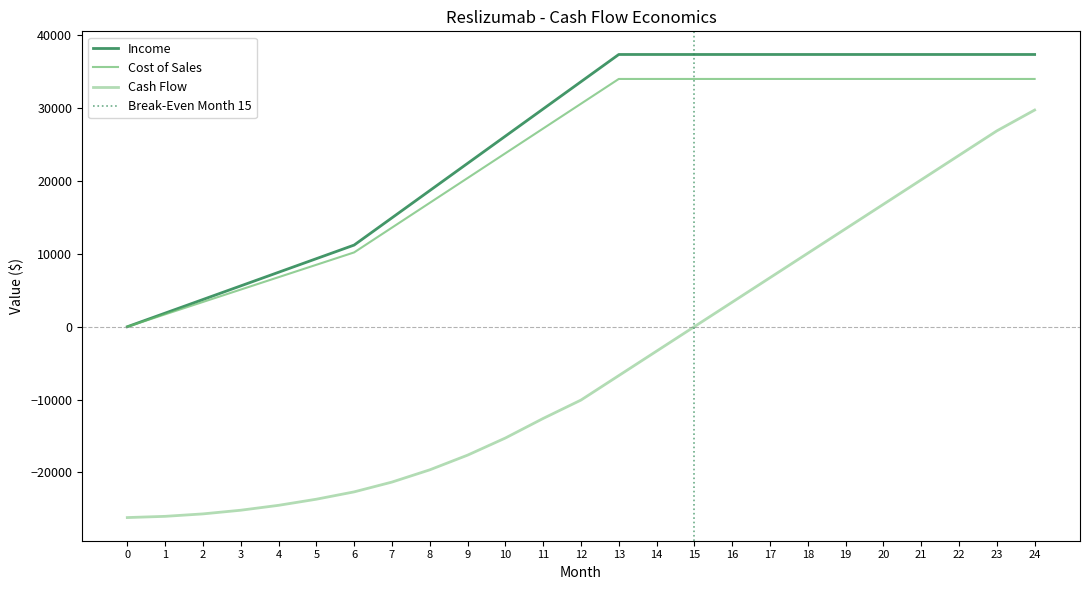

How many lines are shown in the chart?

3